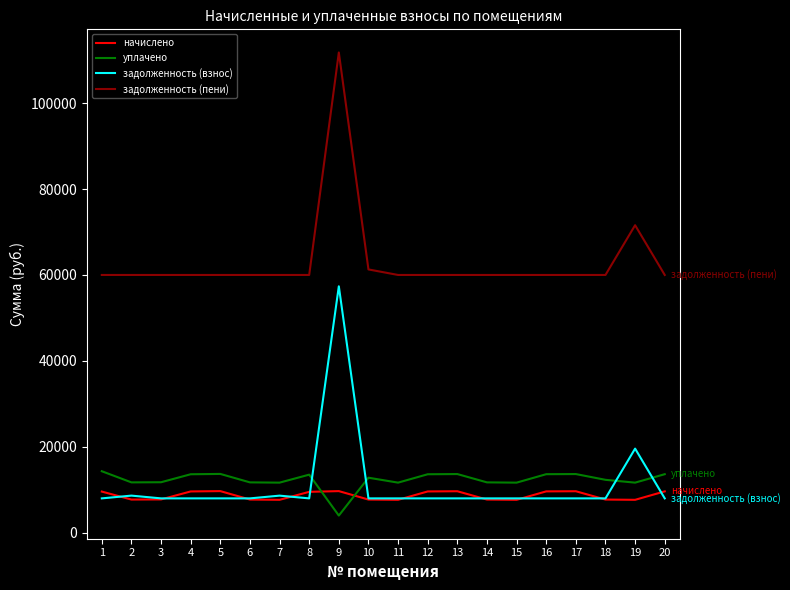

What is the minimum value for начислено?

7664.6